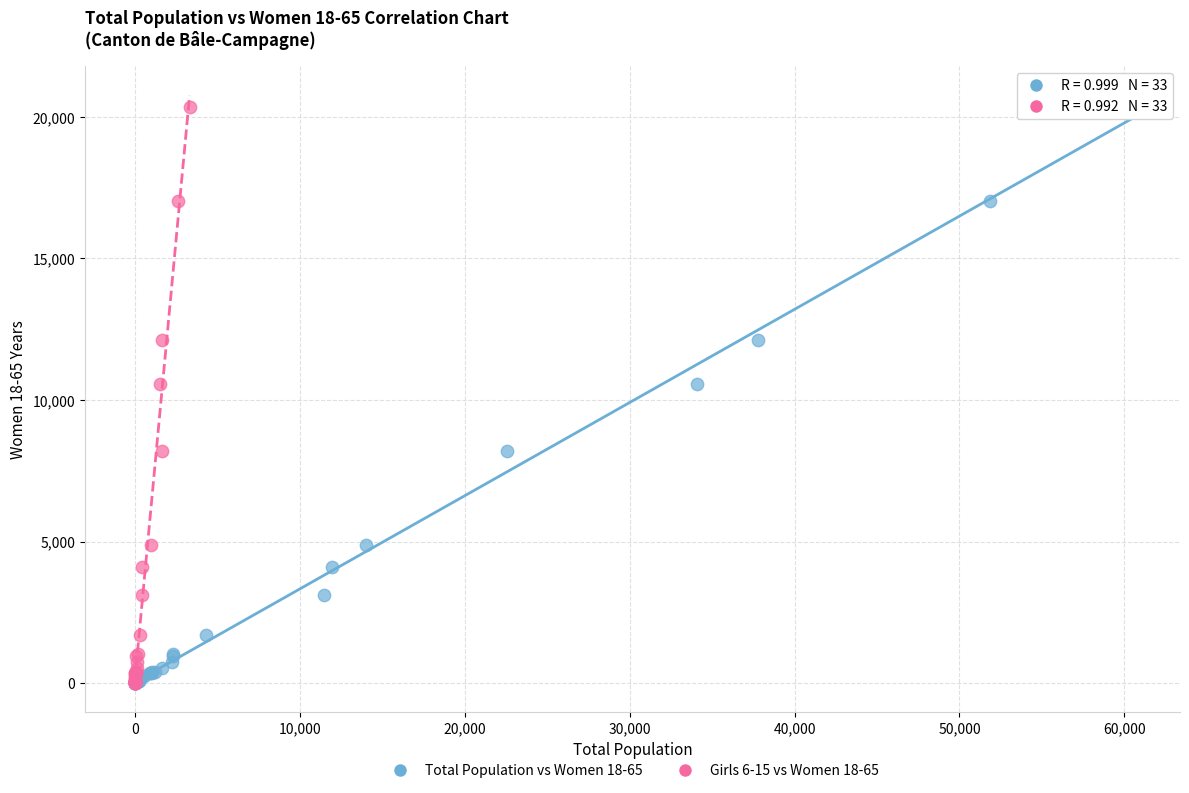

What are all the series names shown in the legend?

Total Population vs Women 18-65, Girls 6-15 vs Women 18-65